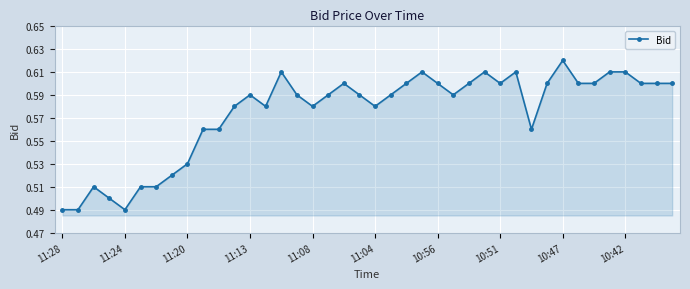

Count the values in the range 0 to 1.

40